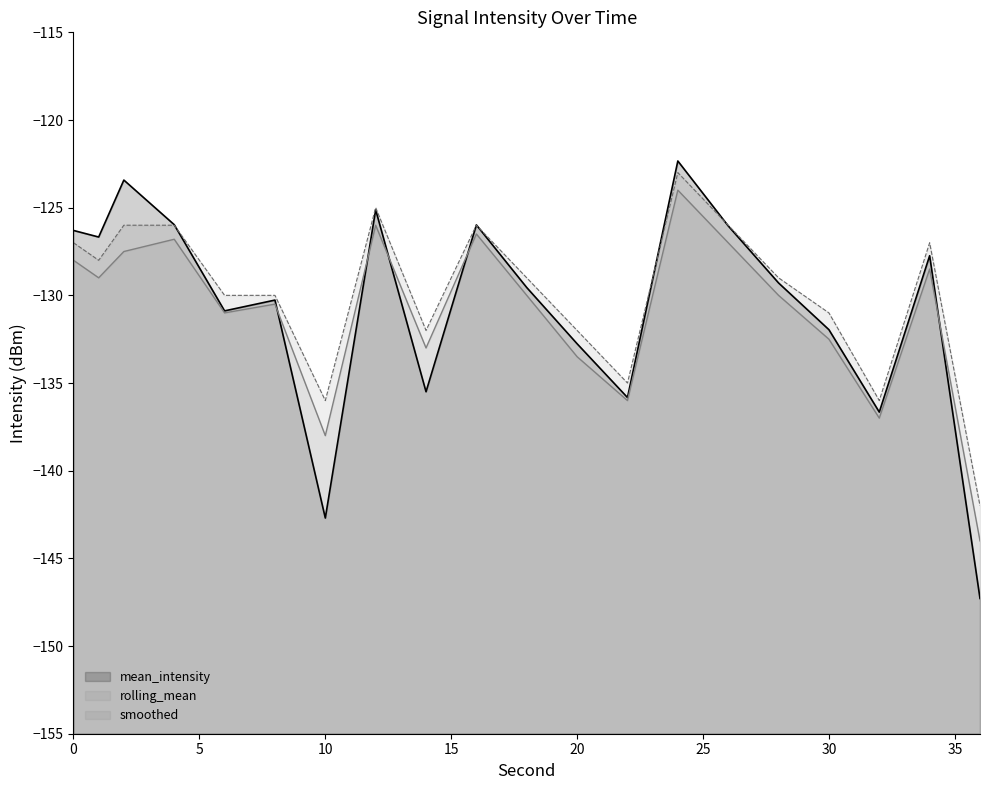

Reading left to right, list all the values displayed in this chart.

mean_intensity: 0=-126.3	1=-126.7	2=-123.4	4=-126.0	6=-130.9	8=-130.3	10=-142.7	12=-125.1	14=-135.5	16=-126.0	18=-129.6	20=-132.8	22=-135.8	24=-122.3	26=-126.0	28=-129.3	30=-132.0	32=-136.7	34=-127.7	36=-147.3
rolling_mean: 0=-128.0	1=-129.0	2=-127.5	4=-126.8	6=-131.0	8=-130.5	10=-138.0	12=-126.0	14=-133.0	16=-126.5	18=-130.0	20=-133.5	22=-136.0	24=-124.0	26=-127.0	28=-130.0	30=-132.5	32=-137.0	34=-128.5	36=-144.0
smoothed: 0=-127.0	1=-128.0	2=-126.0	4=-126.0	6=-130.0	8=-130.0	10=-136.0	12=-125.0	14=-132.0	16=-126.0	18=-129.0	20=-132.0	22=-135.0	24=-123.0	26=-126.0	28=-129.0	30=-131.0	32=-136.0	34=-127.0	36=-142.0